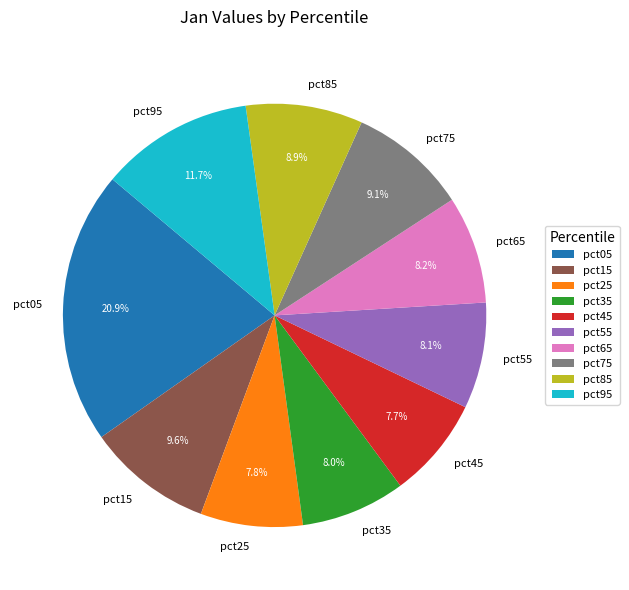

What is the largest slice in the pie chart?

pct05